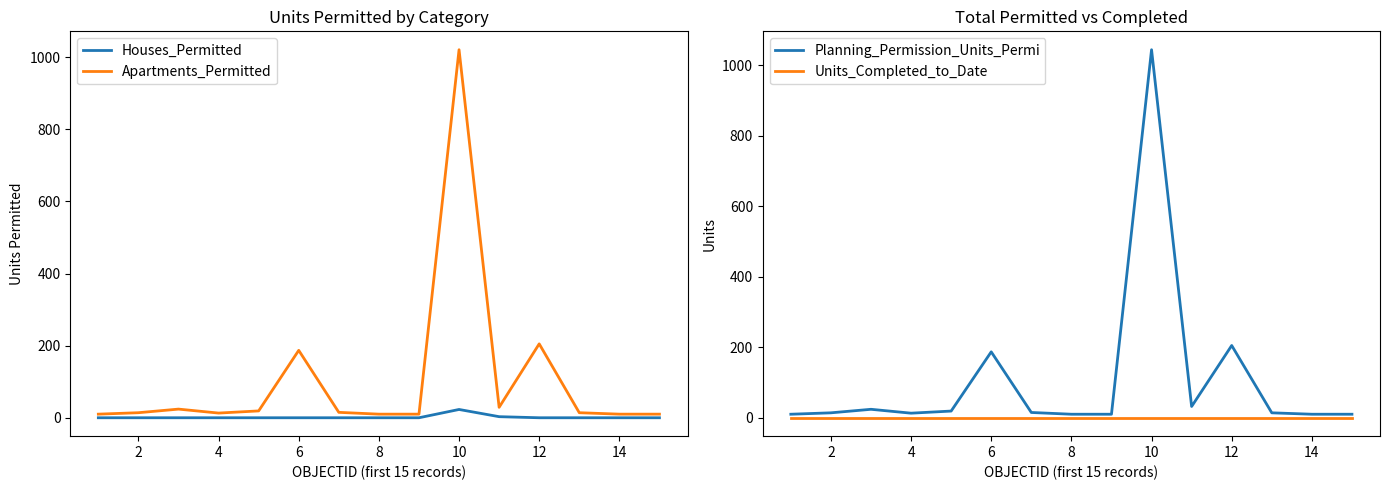

What is the difference between the maximum and minimum values in the Planning_Permission_Units_Permi series?

1034